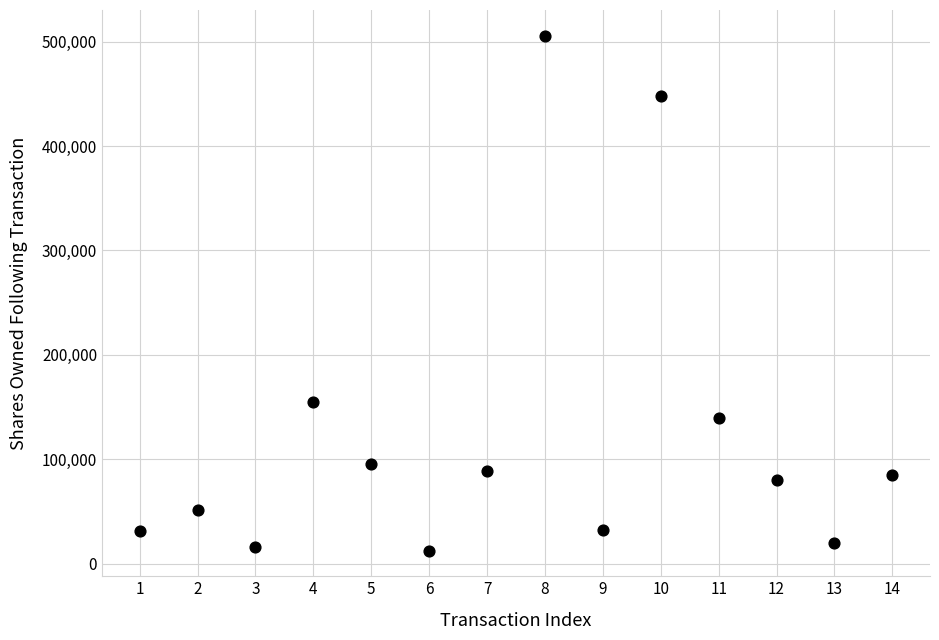

What Y value in the scatter plot is closest to 259080?

154778